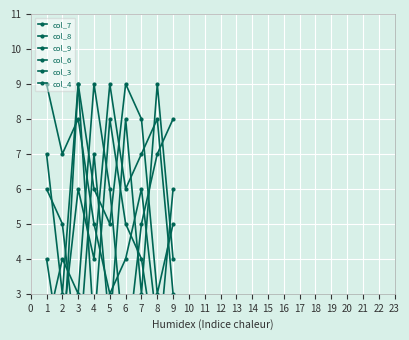

At which label does col_4 first exceed 6?

5